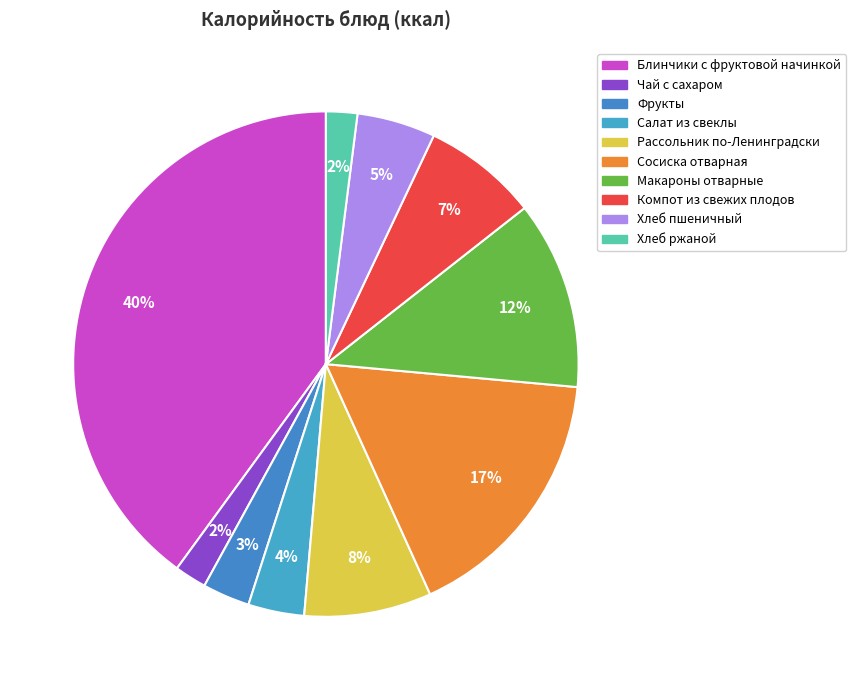

How many segments does this pie chart have?

10